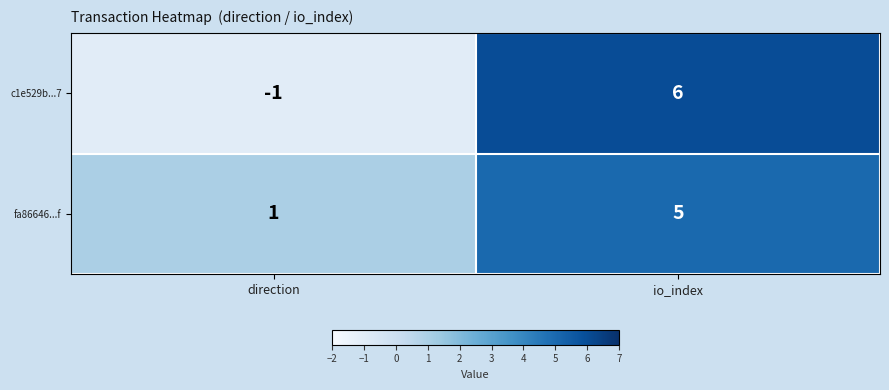

What is the sum of all c1e529b...7 values?

5